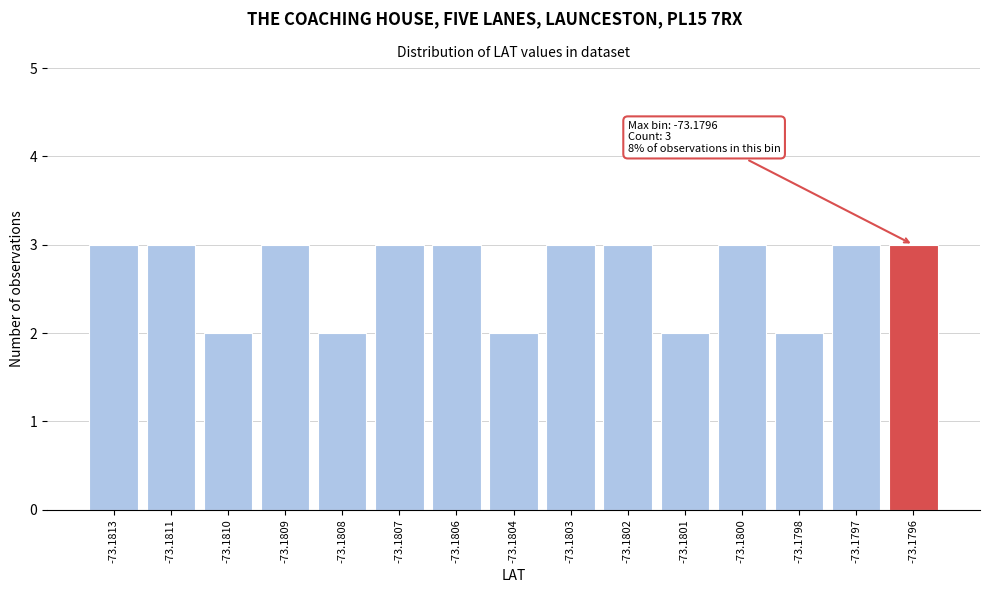

Reading left to right, extract all data points from this chart.

-73.1813=3	-73.1811=3	-73.1810=2	-73.1809=3	-73.1808=2	-73.1807=3	-73.1806=3	-73.1804=2	-73.1803=3	-73.1802=3	-73.1801=2	-73.1800=3	-73.1798=2	-73.1797=3	-73.1796=3